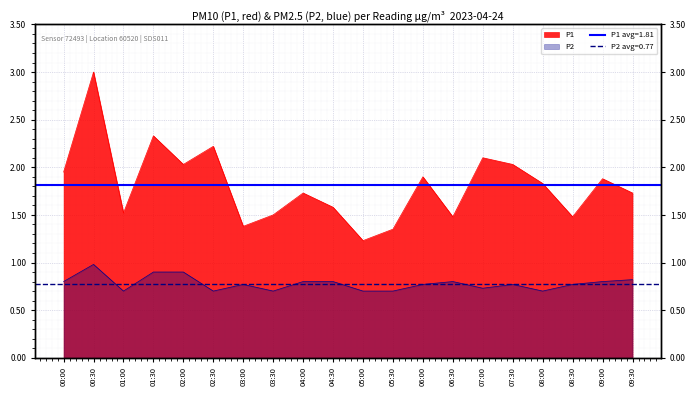

At which category is the sum across all series the highest?

00:30